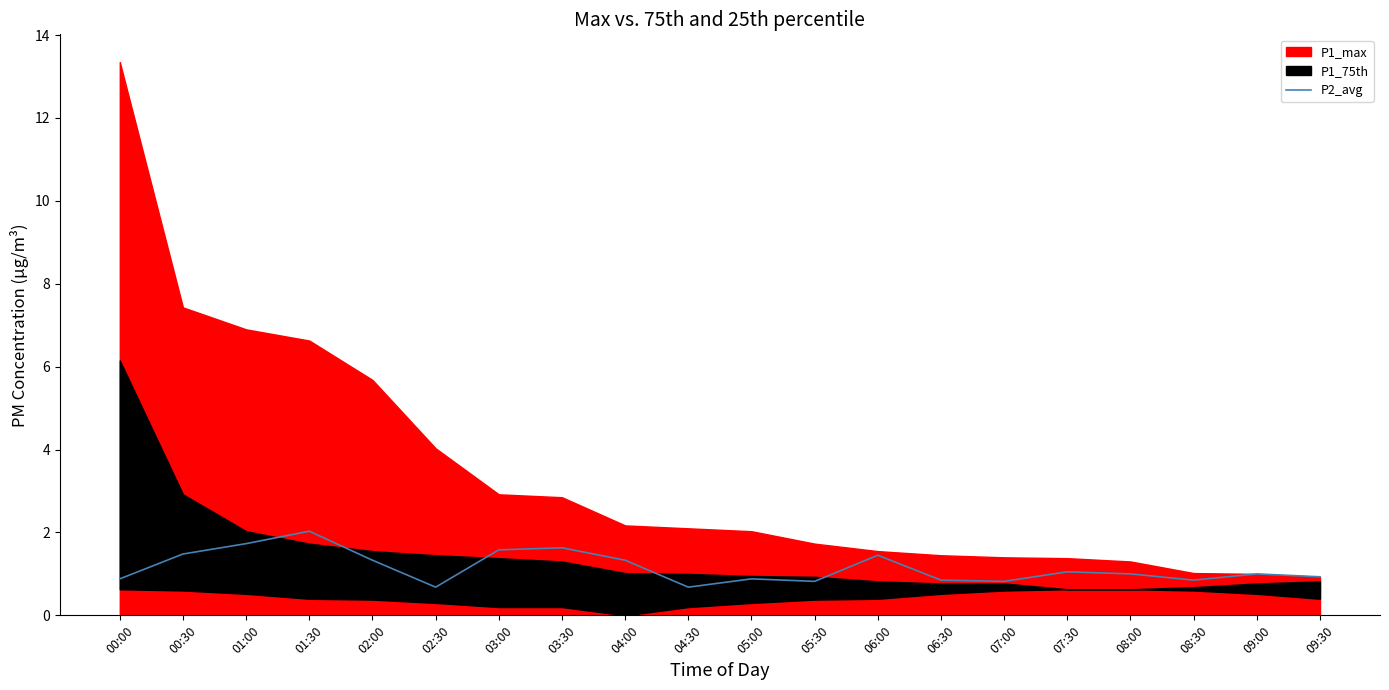

At which label does P2_avg reach its peak?

01:30